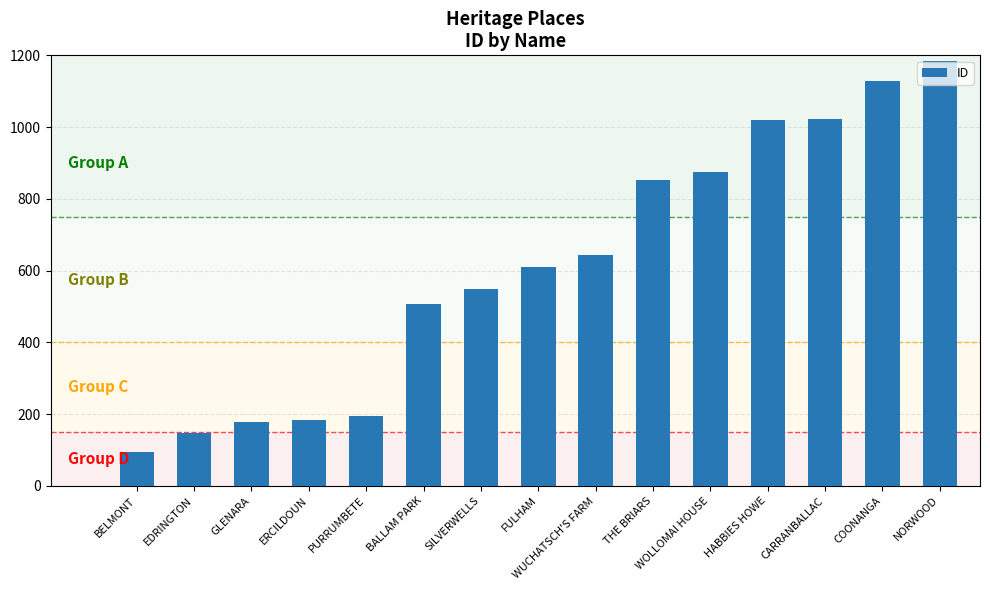

What is the average value?

613